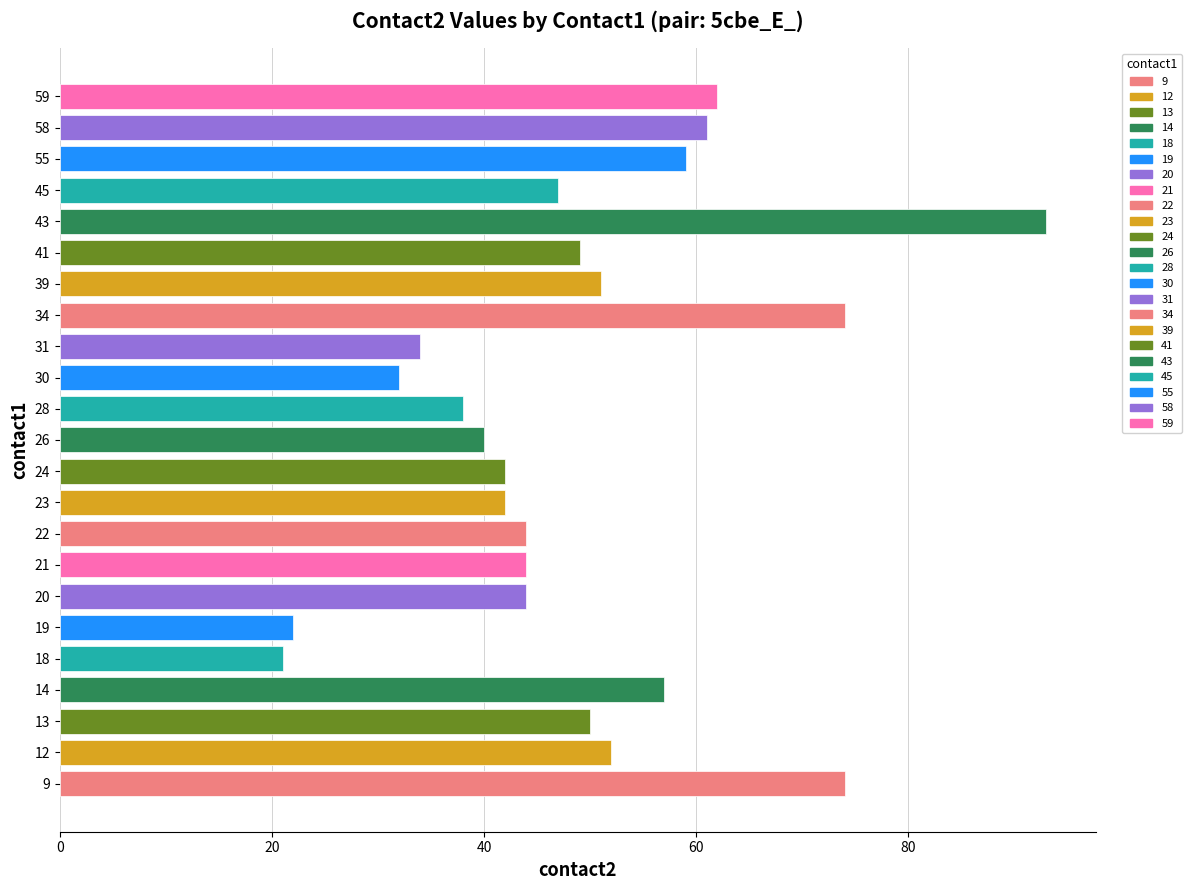

What is the approximate value at 55, to the nearest 5?

60